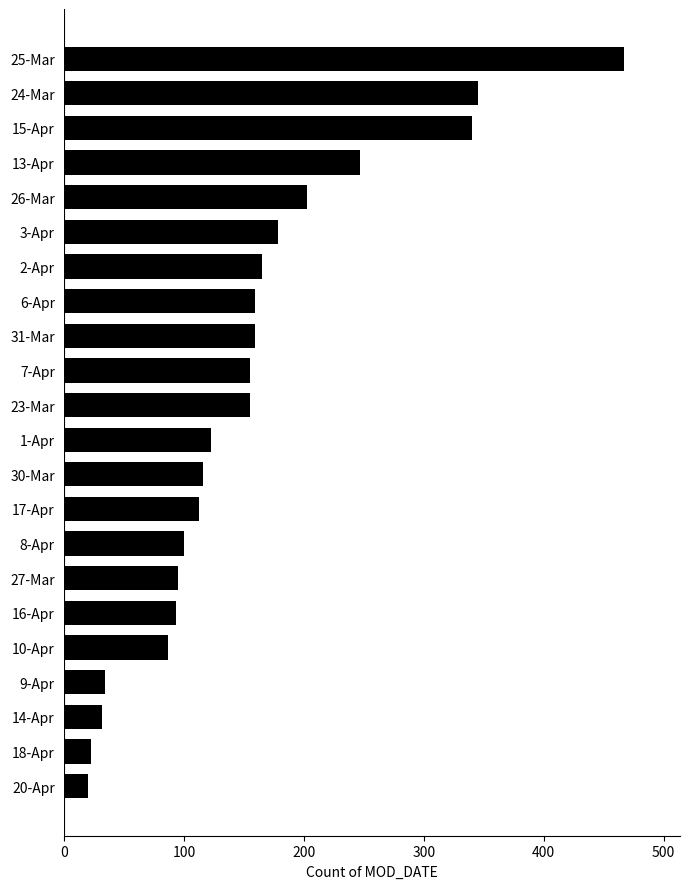

What is the sum of all values?

3403